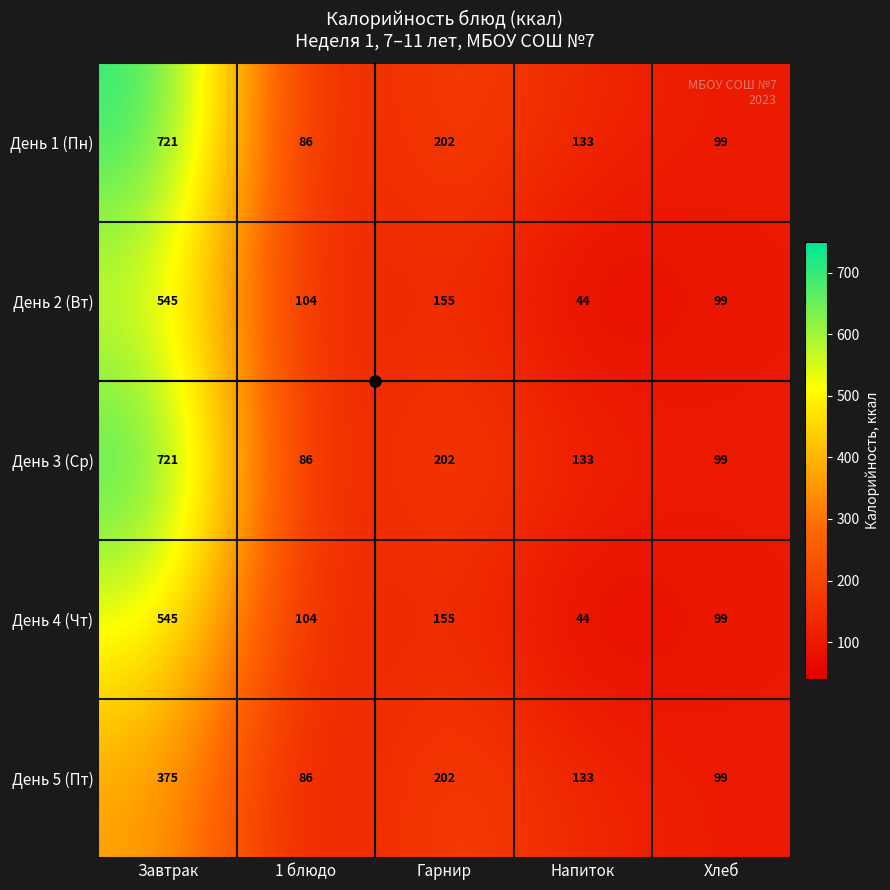

What is the average value of the День 4 (Чт) series?

189